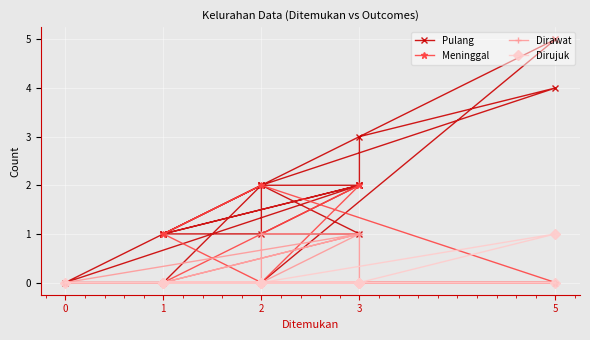

True or false: Meninggal has more than 1 interior local peaks.

True